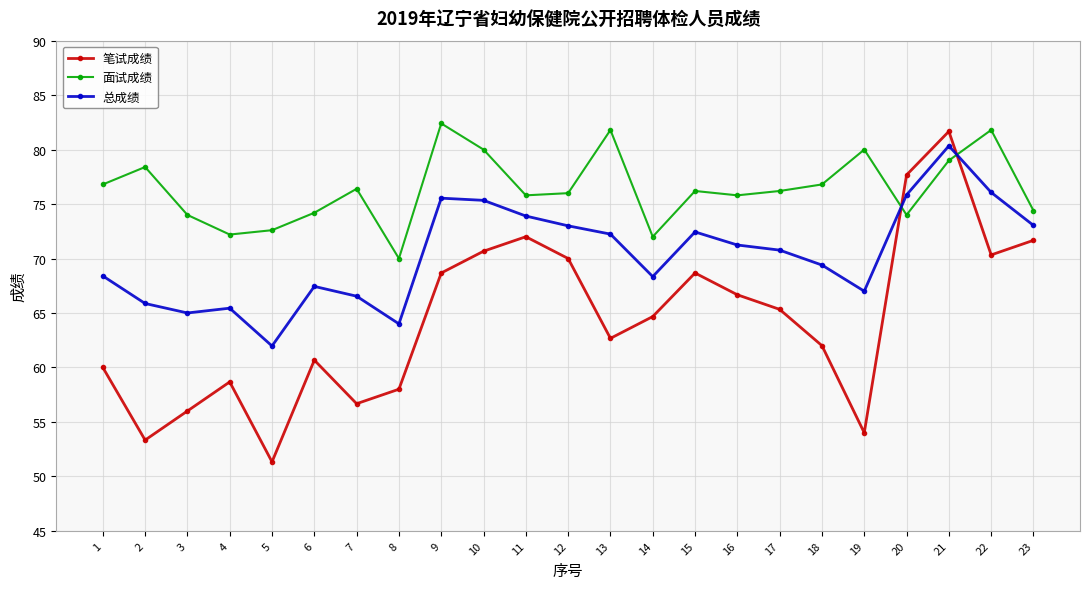

What is the value of the 面试成绩 point at the 1st from the left?

76.8